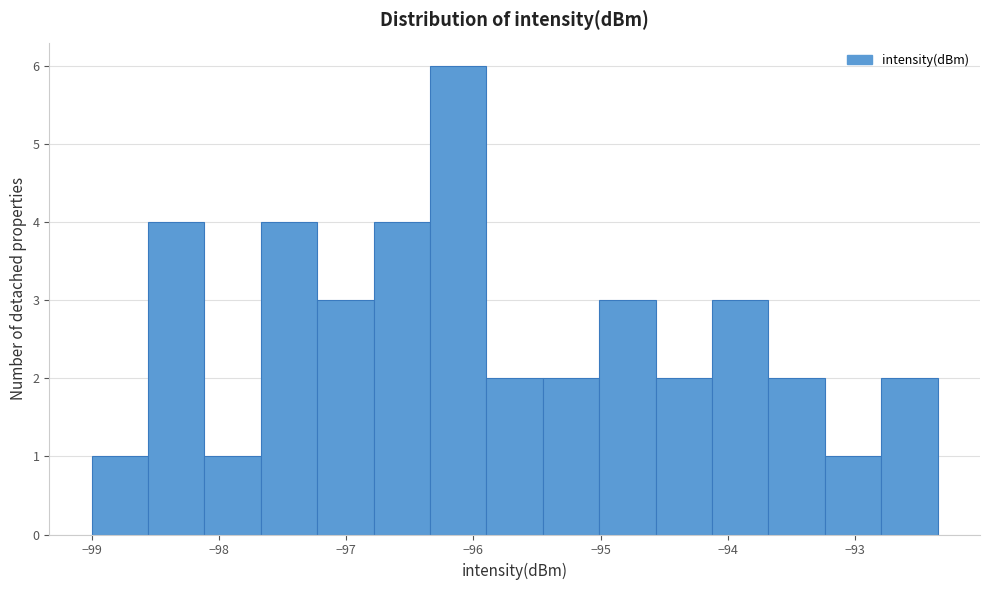

Reading left to right, transcribe this chart: for each bar, give the range it covers on the x-axis and its height. Neither the bar edges nor the heights are printed on the chart, so give them approximately, as read against the axes.

-99.0 to -98.6: 1
-98.6 to -98.1: 4
-98.1 to -97.7: 1
-97.7 to -97.2: 4
-97.2 to -96.8: 3
-96.8 to -96.3: 4
-96.3 to -95.9: 6
-95.9 to -95.5: 2
-95.5 to -95.0: 2
-95.0 to -94.6: 3
-94.6 to -94.1: 2
-94.1 to -93.7: 3
-93.7 to -93.2: 2
-93.2 to -92.8: 1
-92.8 to -92.3: 2